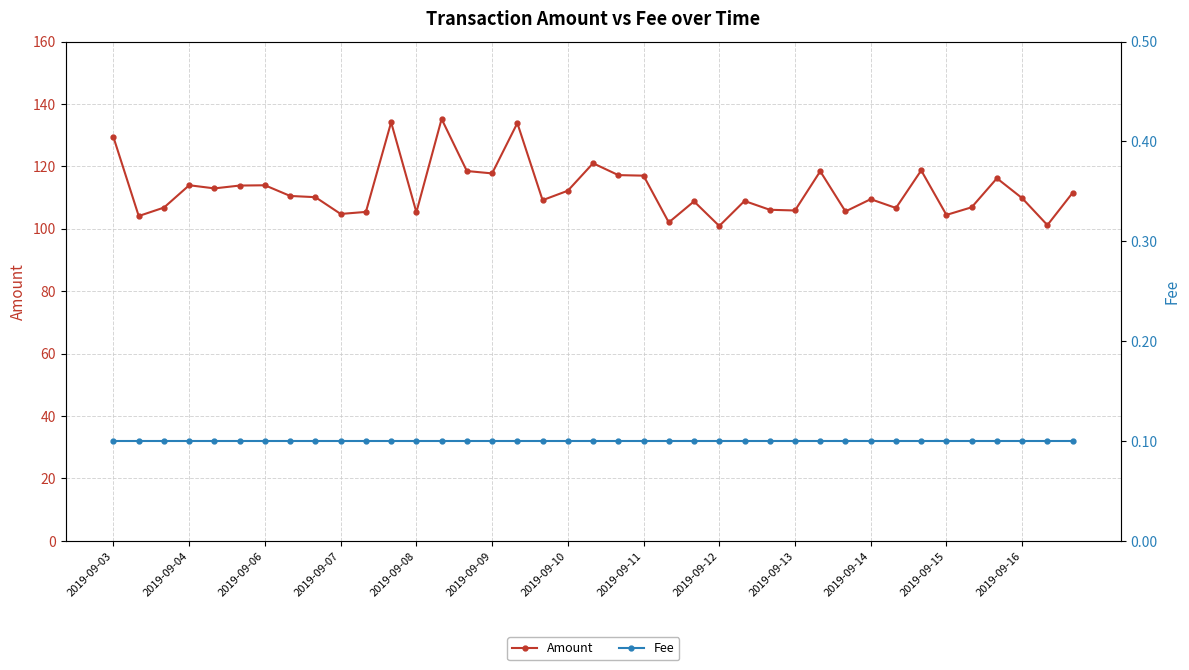

True or false: Amount and Fee cross at least once.

False